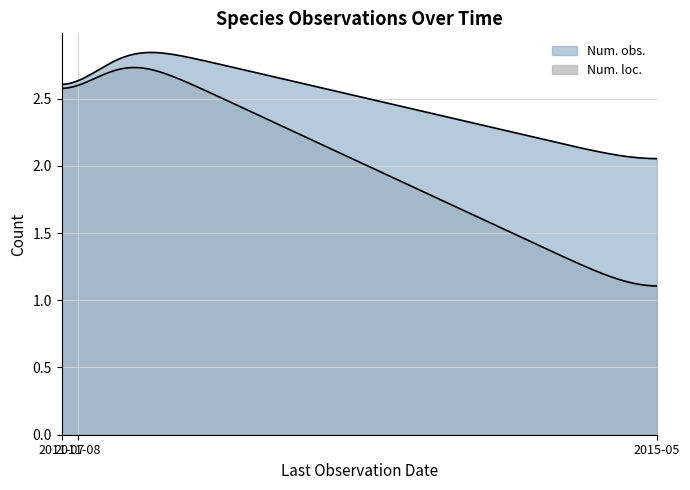

Is it true that Num. obs. equals 2 at 2015-05-27?

True